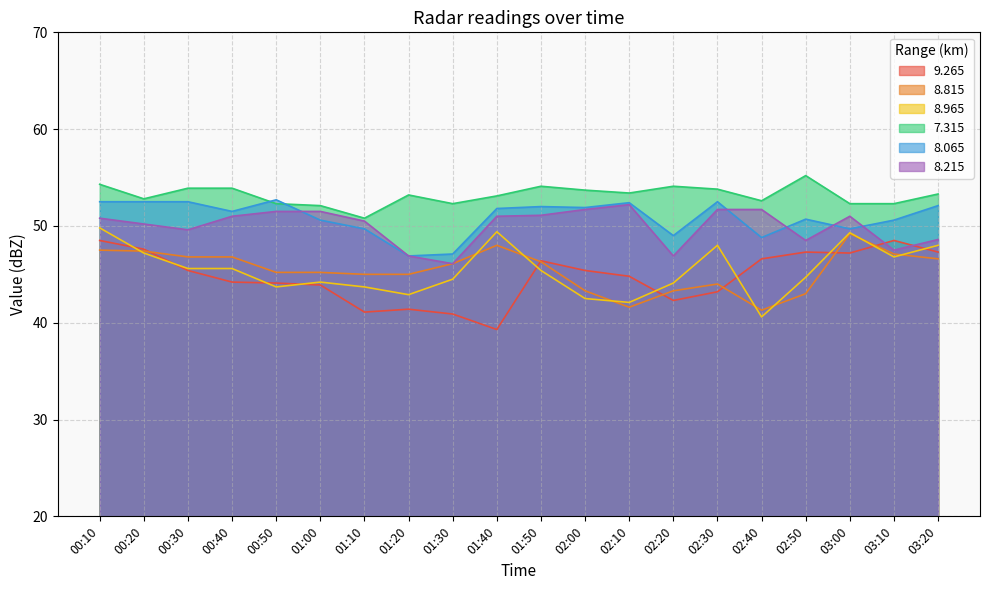

Does the chart display data point markers on the line(s)?

No